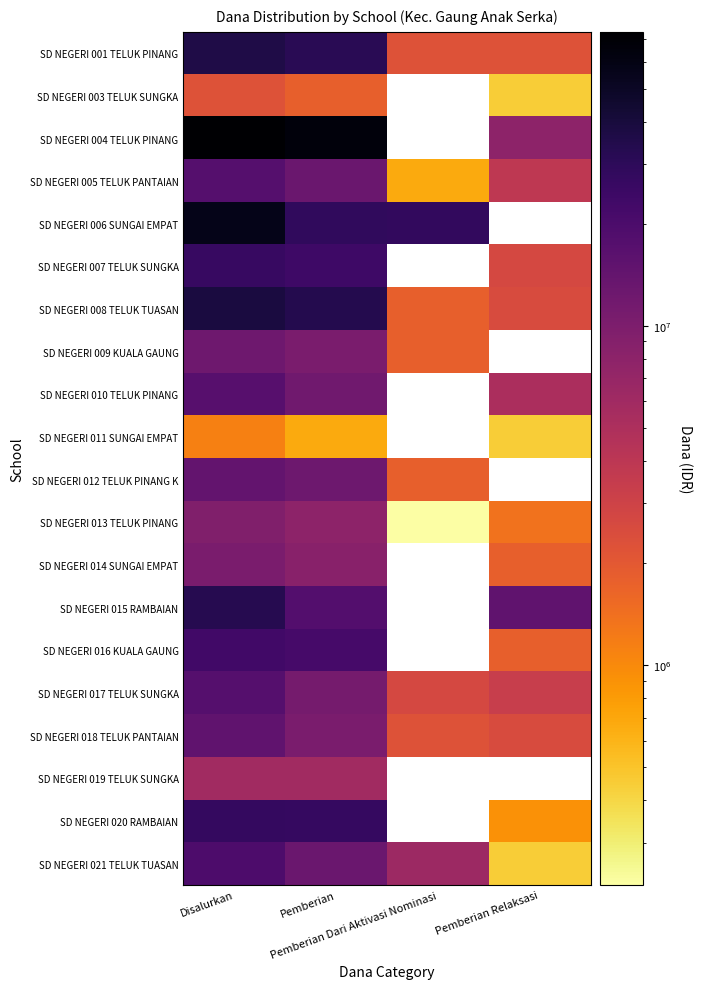

Count the number of categories in the chart.

4